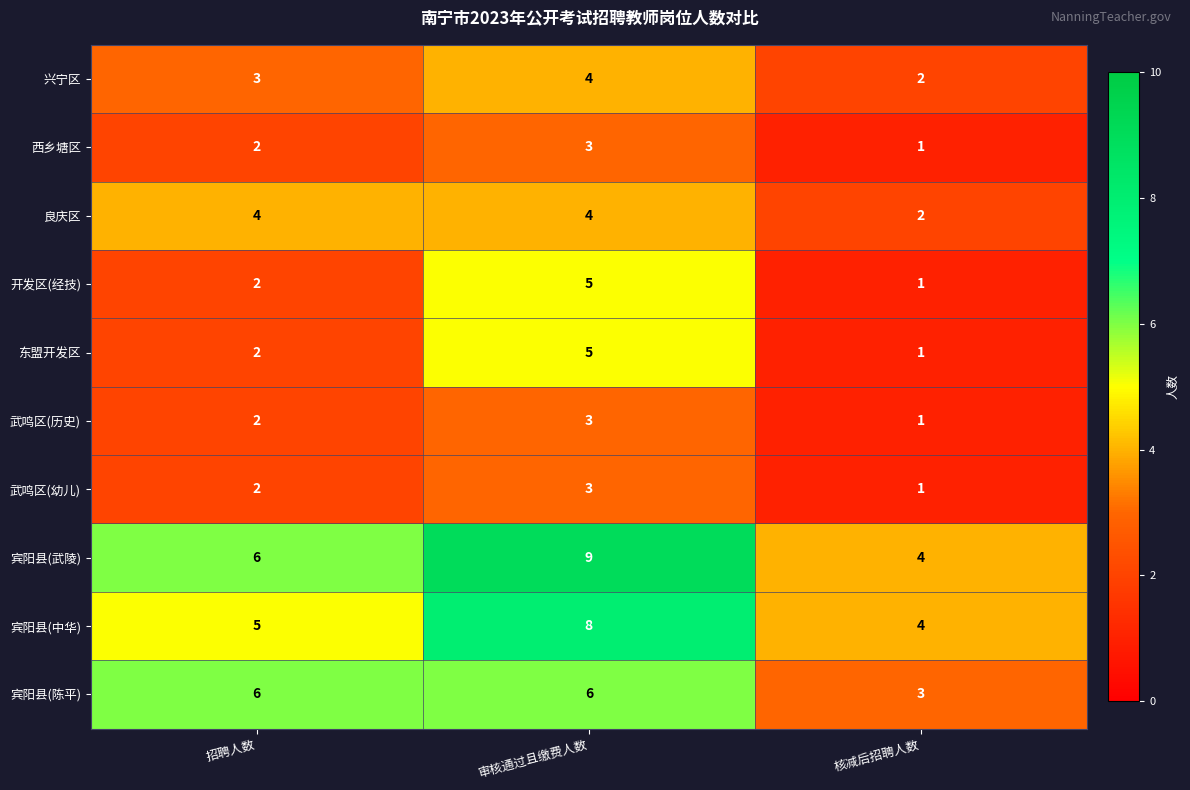

What is the sum of the 兴宁区 values at 审核通过且缴费人数 and 核减后招聘人数?

6